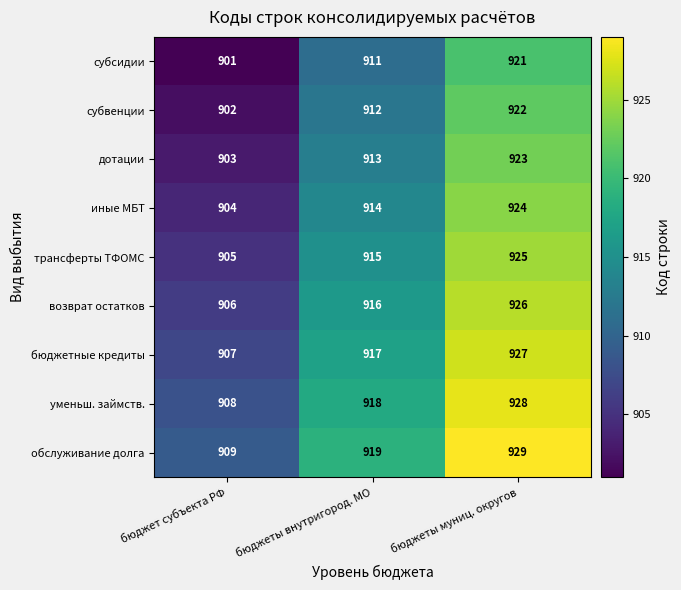

Which label corresponds to the smallest value in the chart?

бюджет субъекта РФ